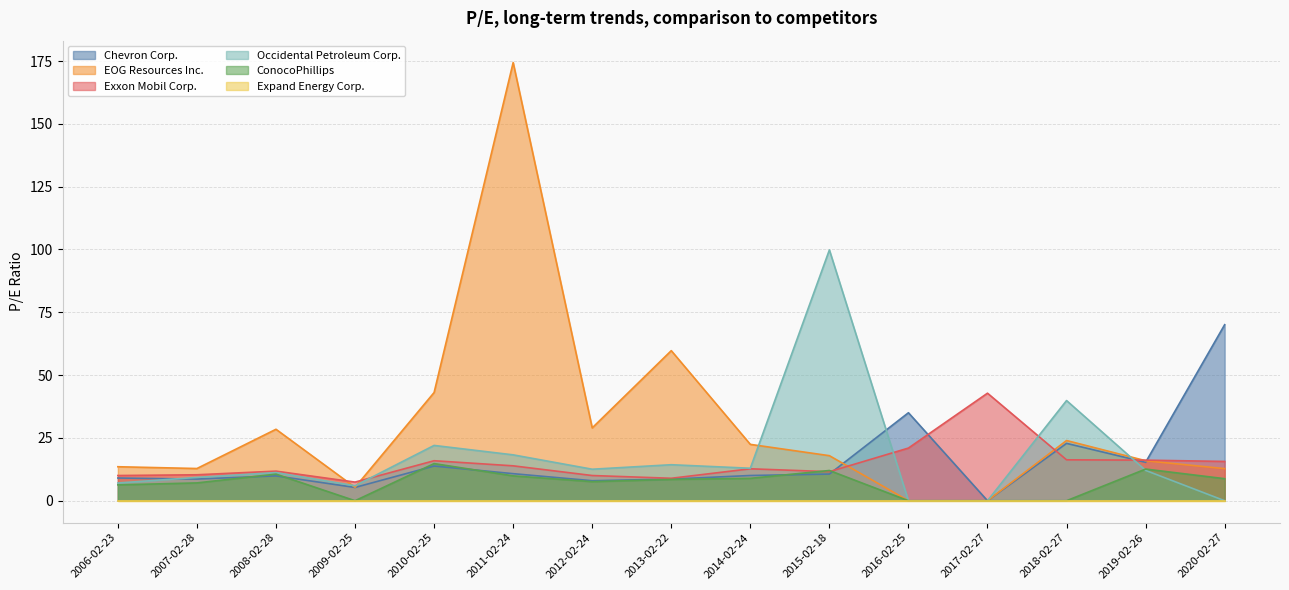

True or false: Exxon Mobil Corp. has more than 0 interior local peaks.

True